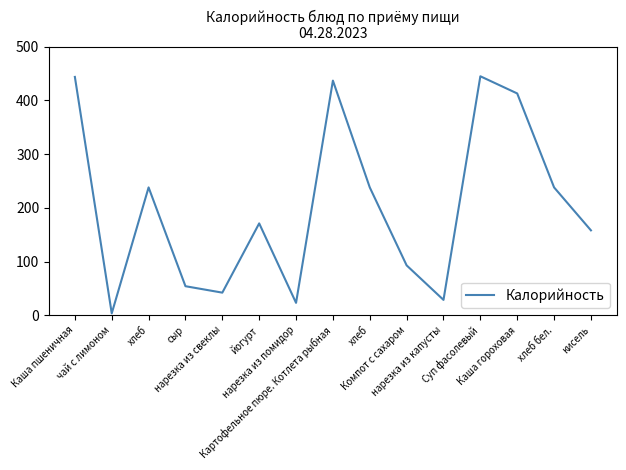

Count the number of categories in the chart.

15